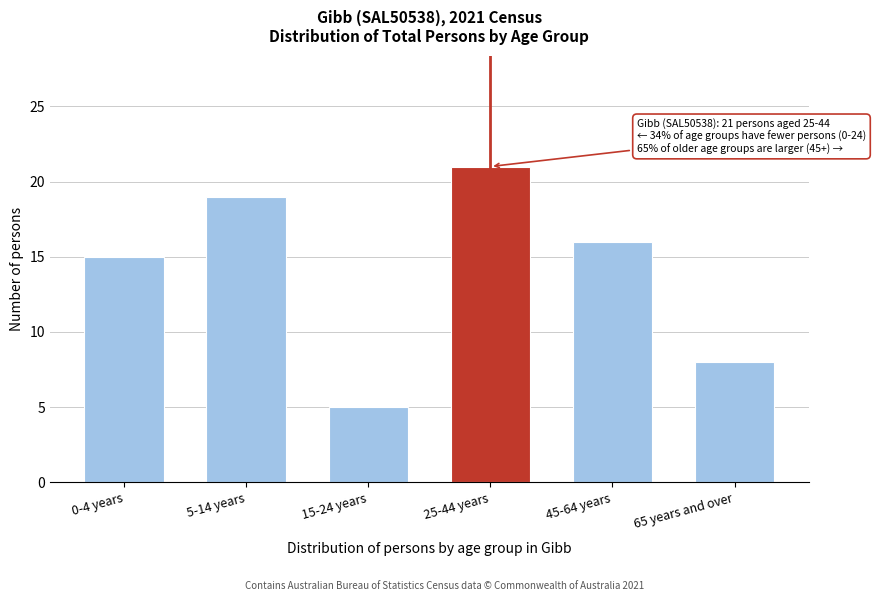

Reading right to left, extract all data points from this chart.

65 years and over=8	45-64 years=16	25-44 years=21	15-24 years=5	5-14 years=19	0-4 years=15